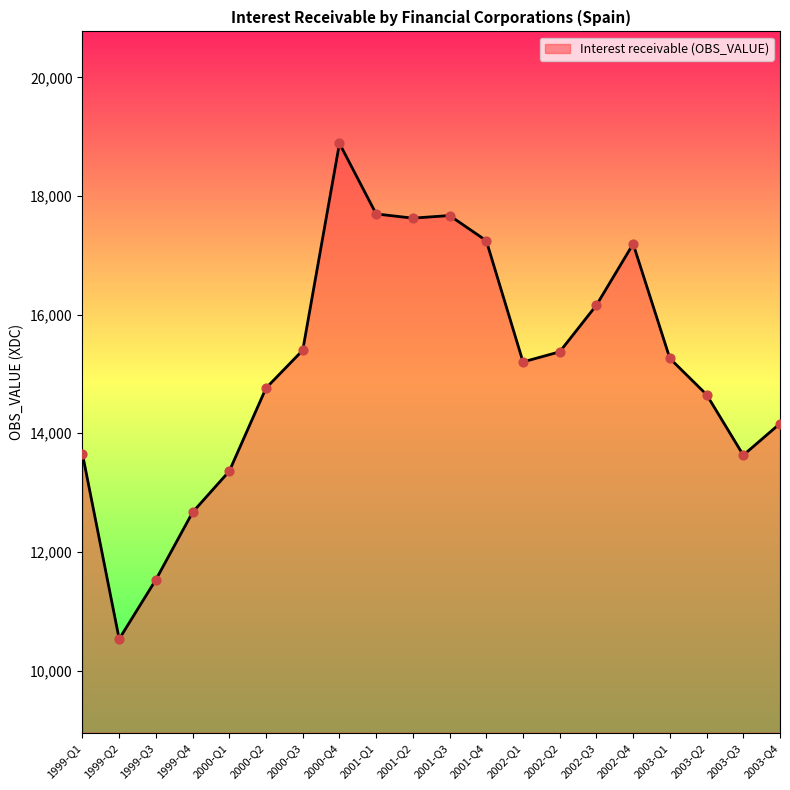

Approximately how many times larger is the value at 2003-Q1 compared to 2000-Q4?

0.8